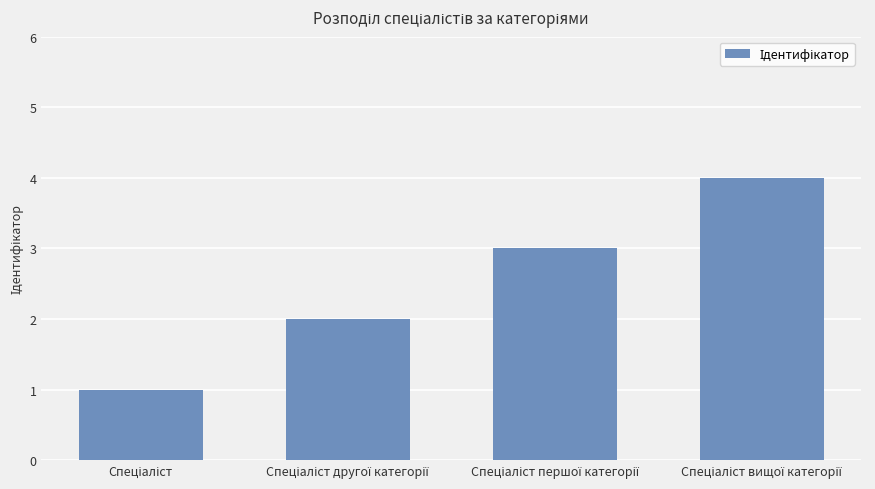

Reading left to right, list all the values displayed in this chart.

1	2	3	4